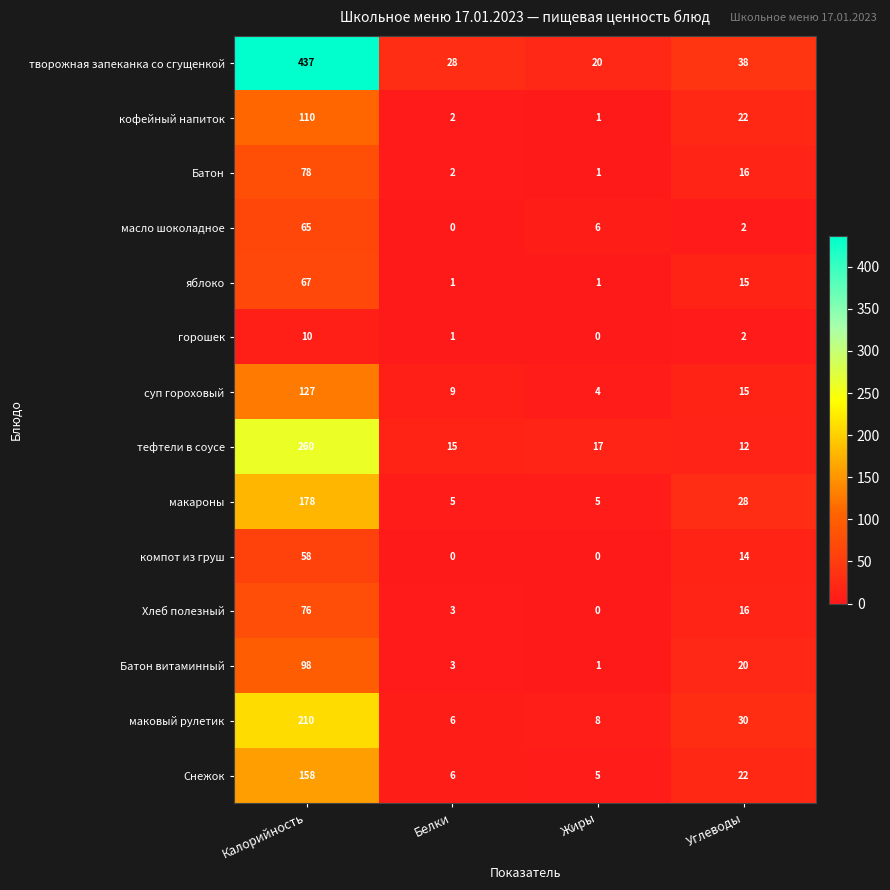

The value of суп гороховый at Белки is 5. True or false?

False